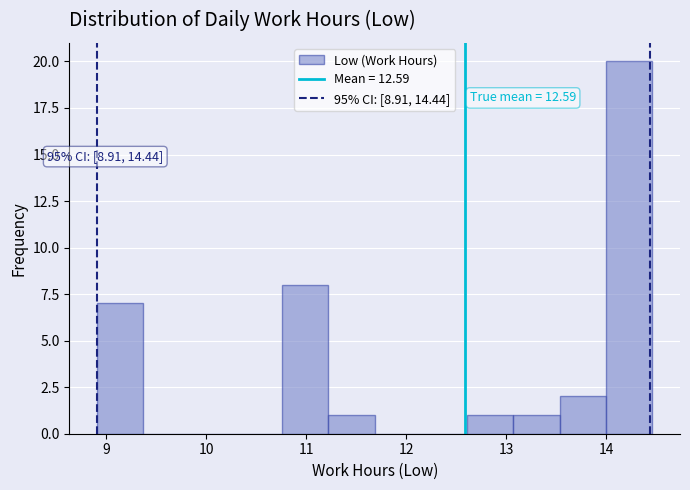

Over which range of the x-axis is the bar tallest?

14.0 to 14.5